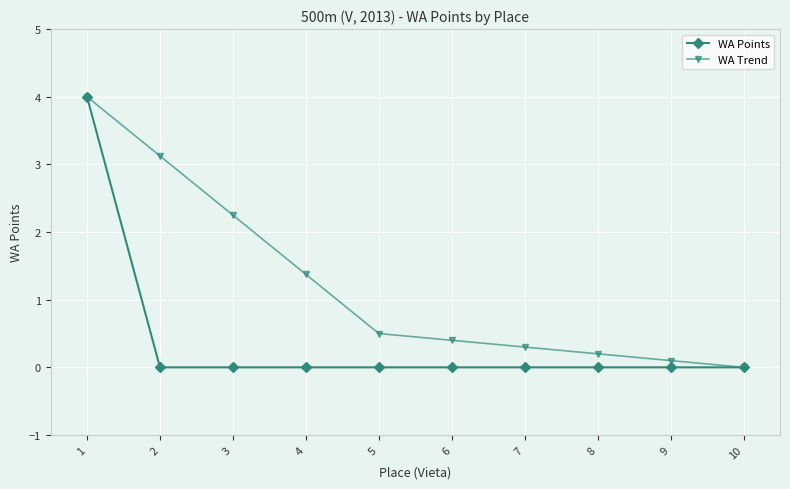

True or false: WA Trend has a value of 1.4 at 4.

True